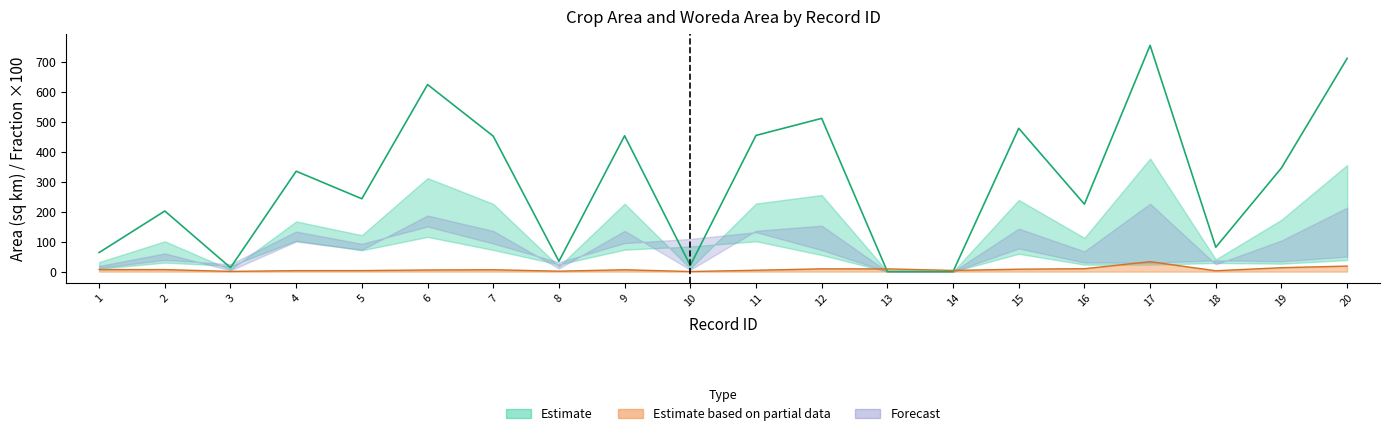

Reading left to right, extract all data points from this chart.

CROP AREA_SQKM: 1=63.7	2=202.4	3=13.3	4=335.3	5=243.2	6=624.7	7=452.4	8=34.5	9=453.7	10=20.7	11=454.8	12=511.8	13=0.2	14=0.0	15=478.6	16=225.3	17=755.6	18=81.4	19=346.3	20=712.1
CROP FRACTION x100: 1=6.8	2=6.7	3=0.7	4=3.3	5=3.4	6=5.4	7=6.3	8=1.4	9=6.2	10=0.2	11=4.5	12=9.2	13=9.1	14=3.9	15=8.1	16=9.7	17=33.2	18=2.8	19=13.1	20=18.4